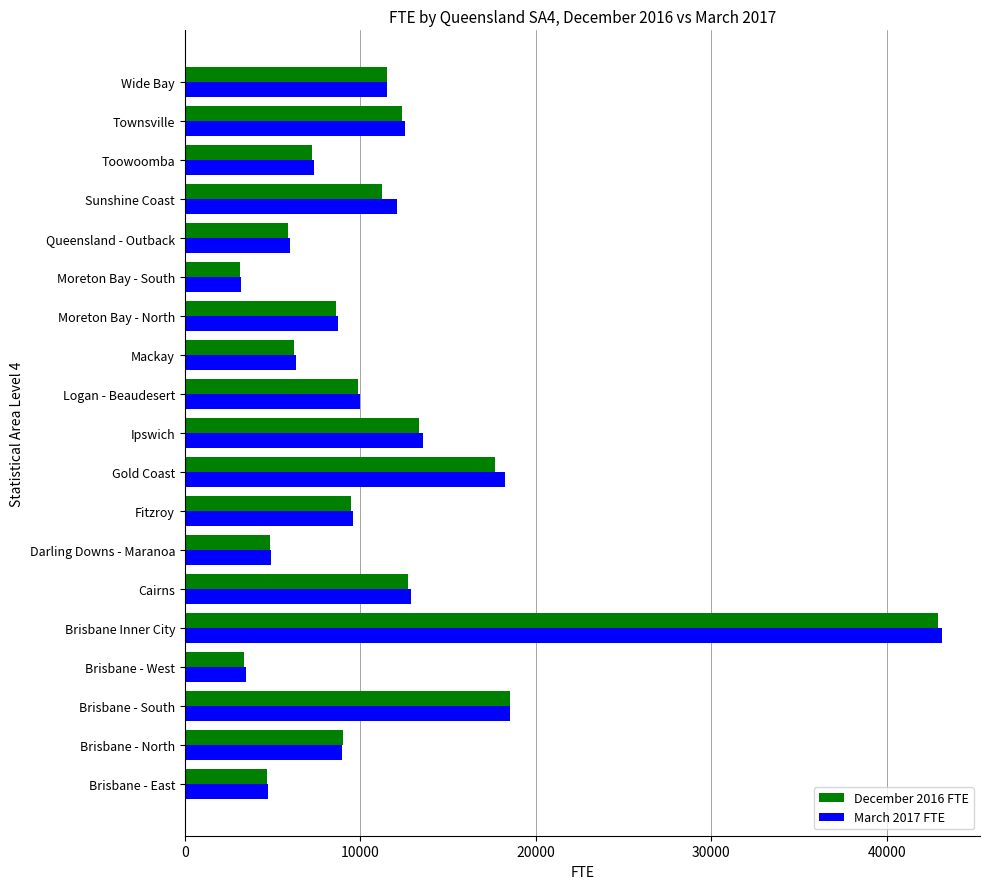

What is the minimum value for December 2016 FTE?

3123.8